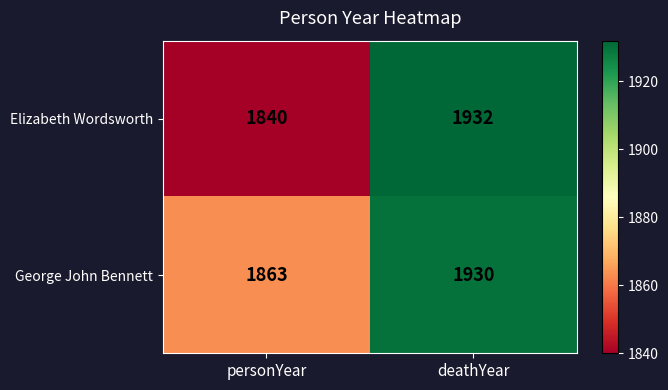

Where is Elizabeth Wordsworth nearest to the value 1886?

personYear